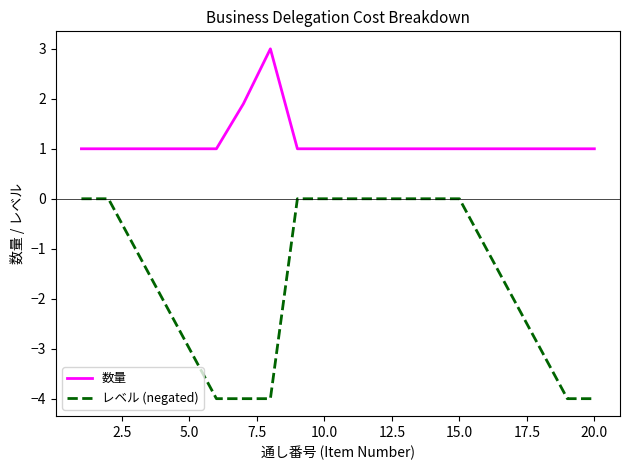

What is the difference between the maximum and minimum values in the 数量 series?

2.0